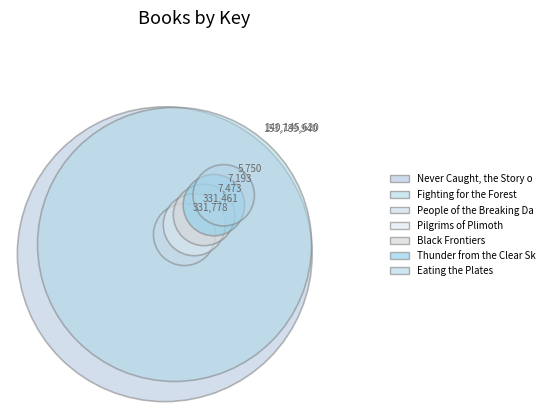

True or false: Pilgrims of Plimoth accounts for 0% of the total.

True